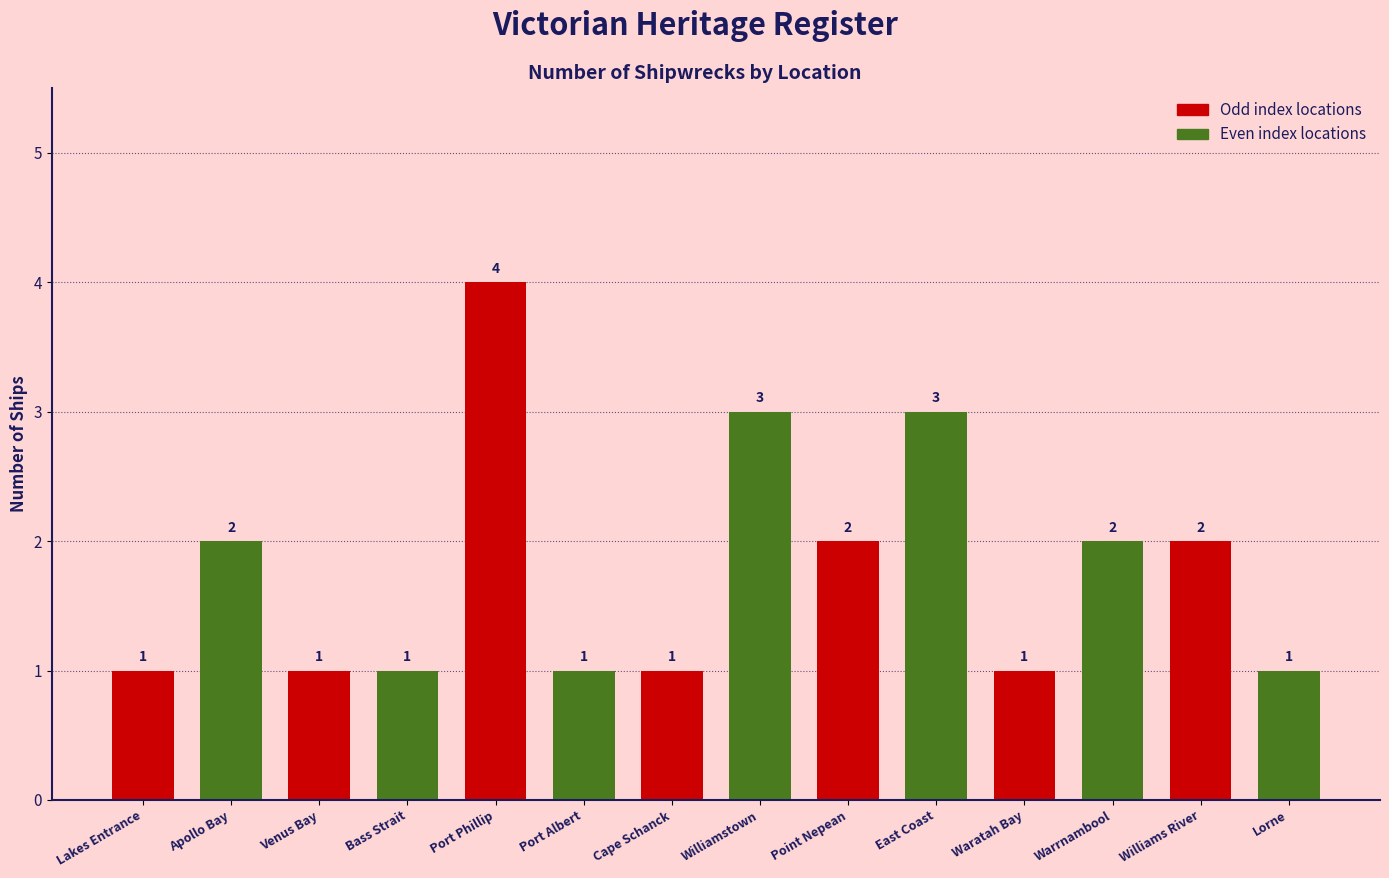

Approximately how many times larger is the value at Point Nepean compared to Waratah Bay?

2.0